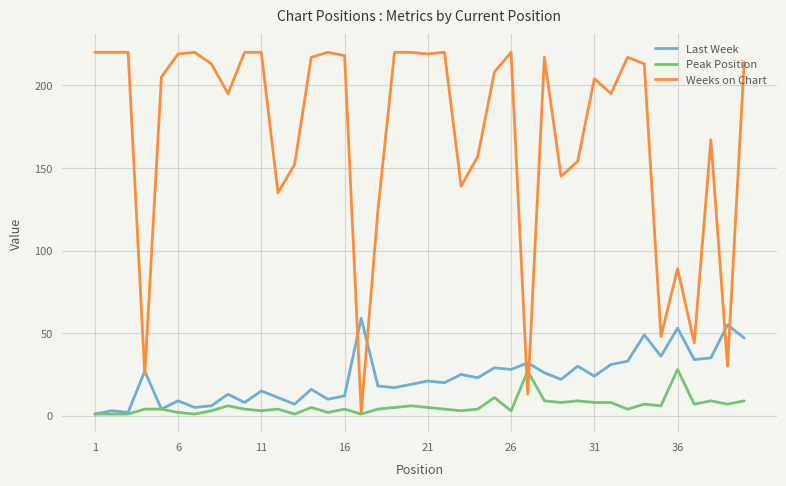

What is the minimum value for Last Week?

1